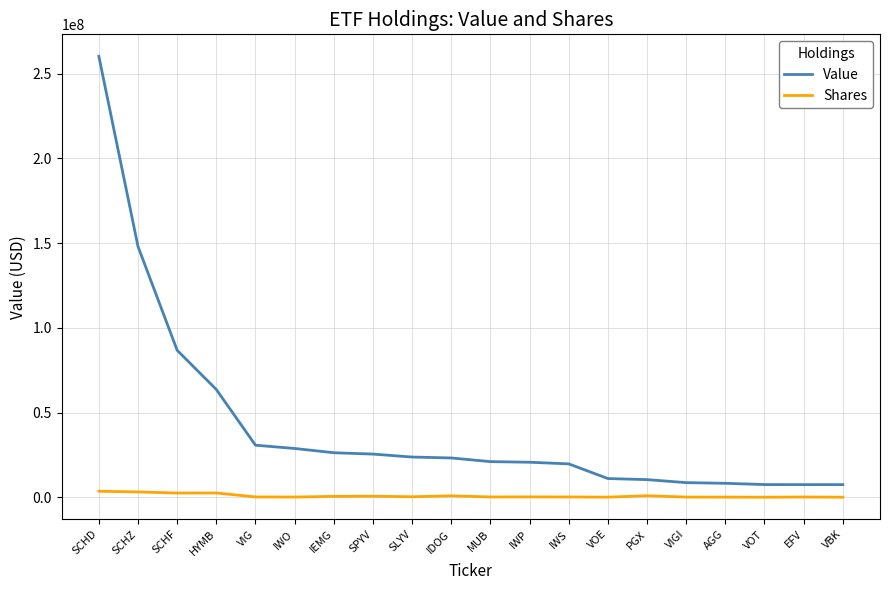

What is the difference between the Shares values at SCHZ and VBK?

3119842